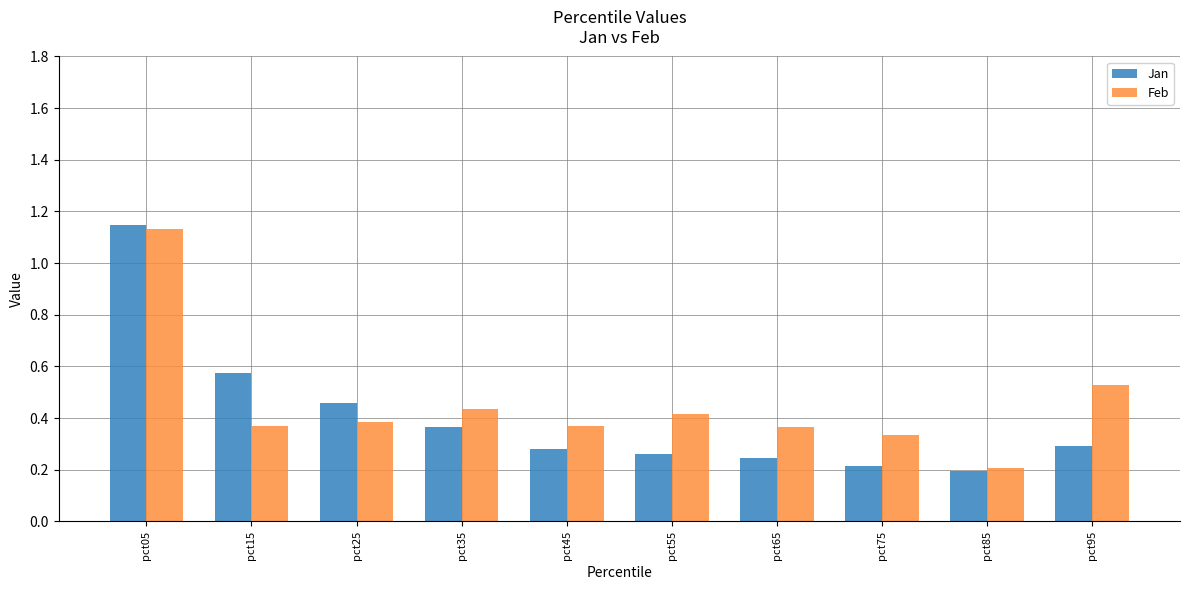

The Jan series shows 0.1 at pct65. True or false?

False